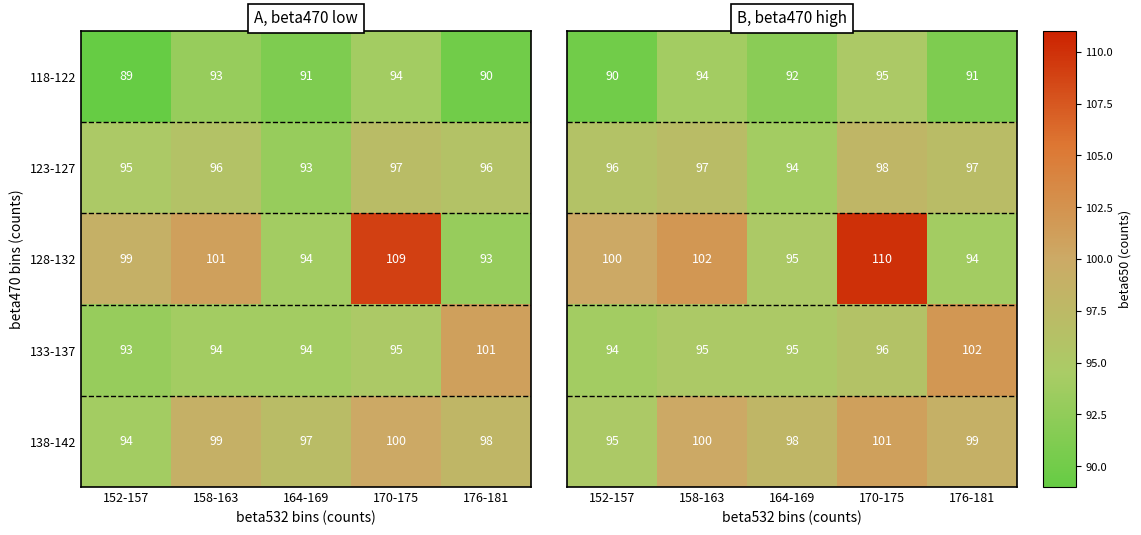

Between 164-169 and 158-163, which is larger?

158-163